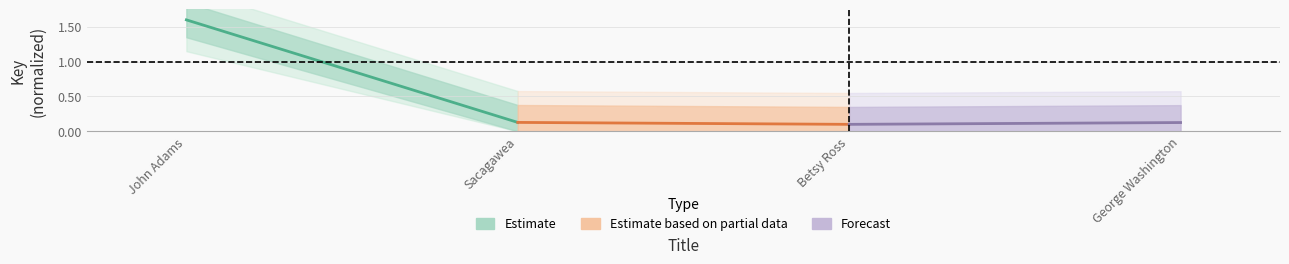

Does the chart display data point markers on the line(s)?

No